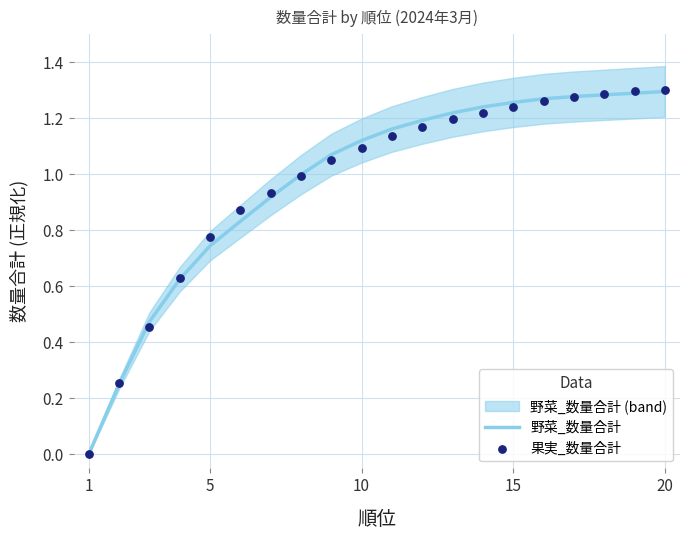

Which series has the largest total across all categories?

野菜_数量合計